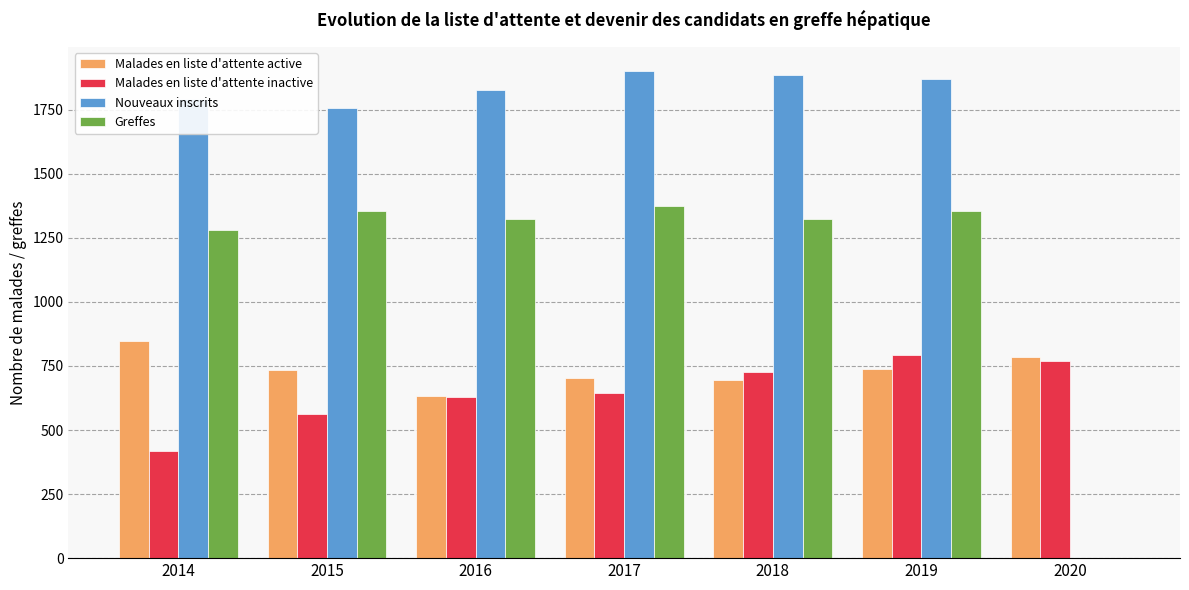

Which series changed the most between 2014 and 2019?

Malades en liste d'attente inactive